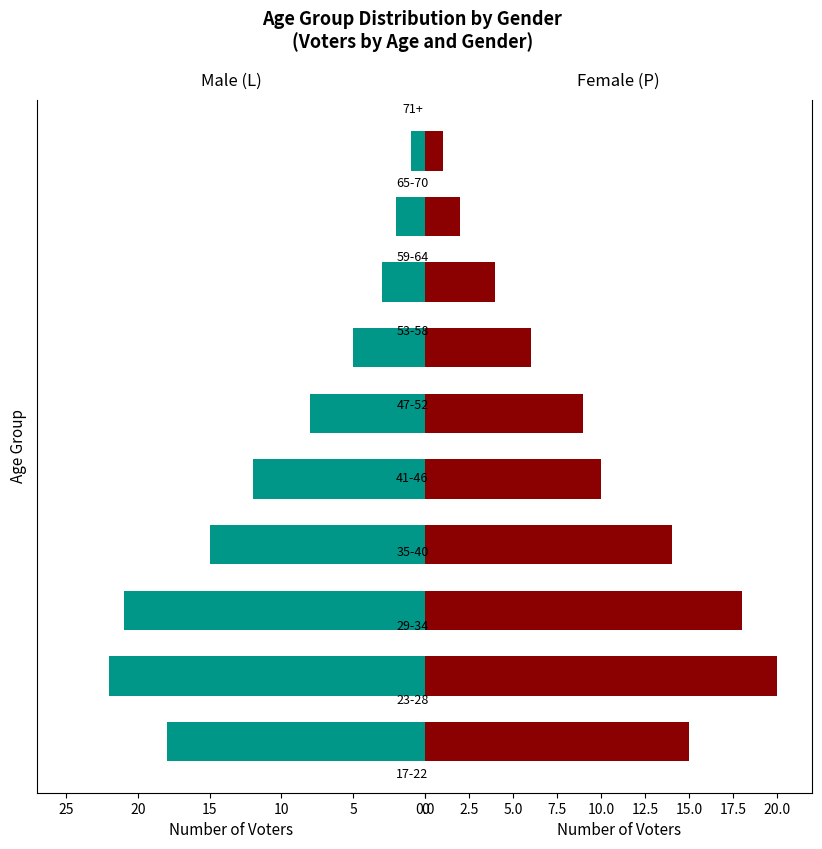

Count the number of categories in the chart.

10